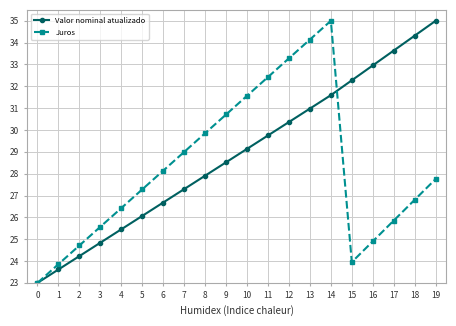

Does the chart display data point markers on the line(s)?

Yes